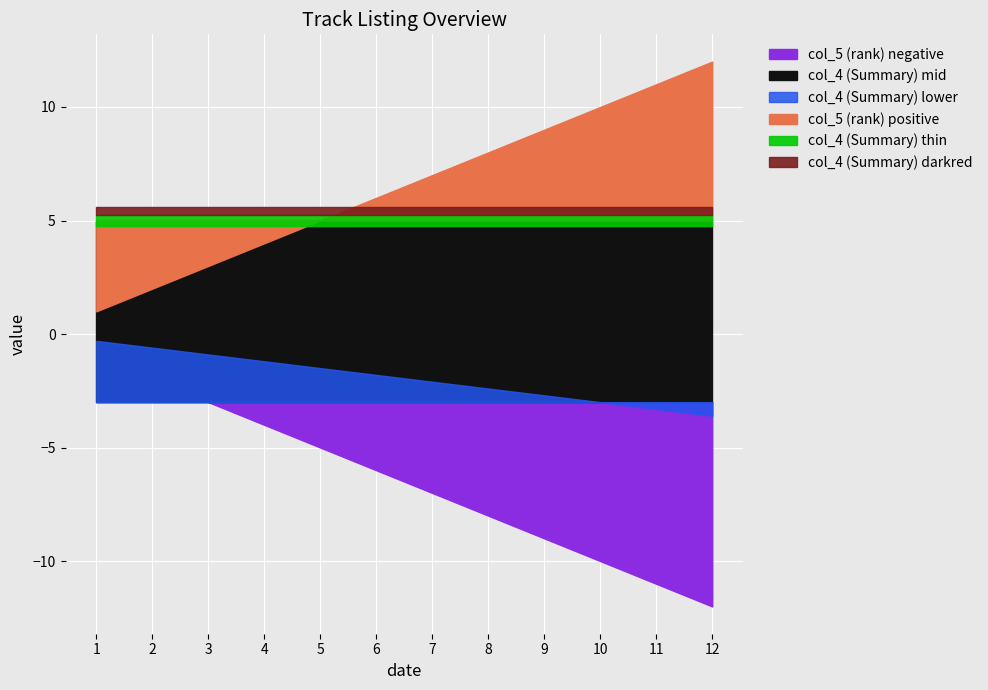

True or false: col_4 (Summary) has a value of 0 at 1.

False